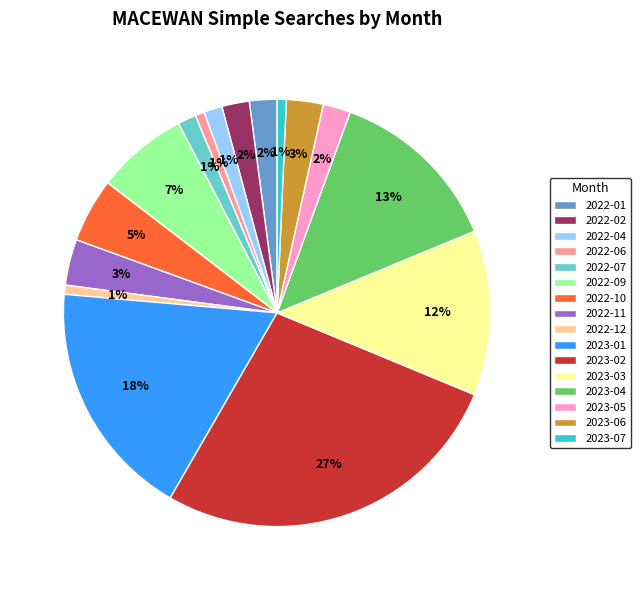

How many segments does this pie chart have?

16